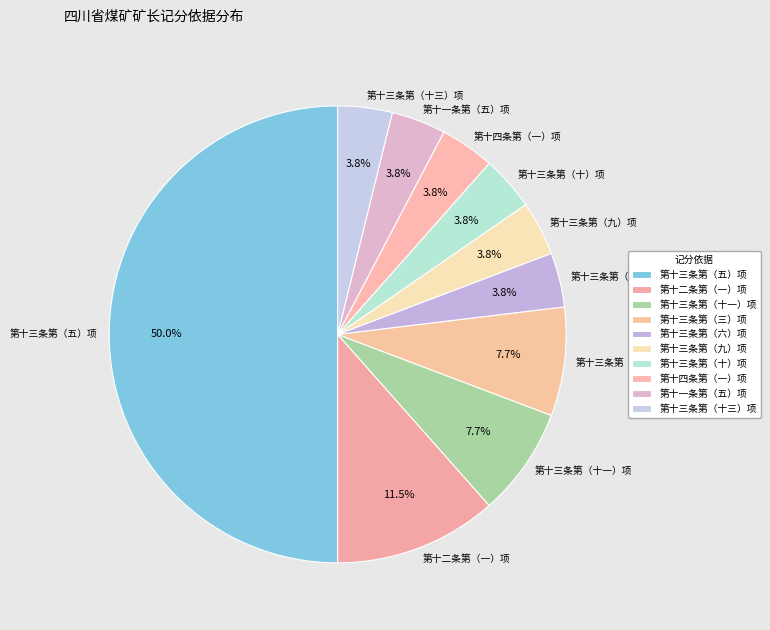

What is the largest slice in the pie chart?

第十三条第（五）项